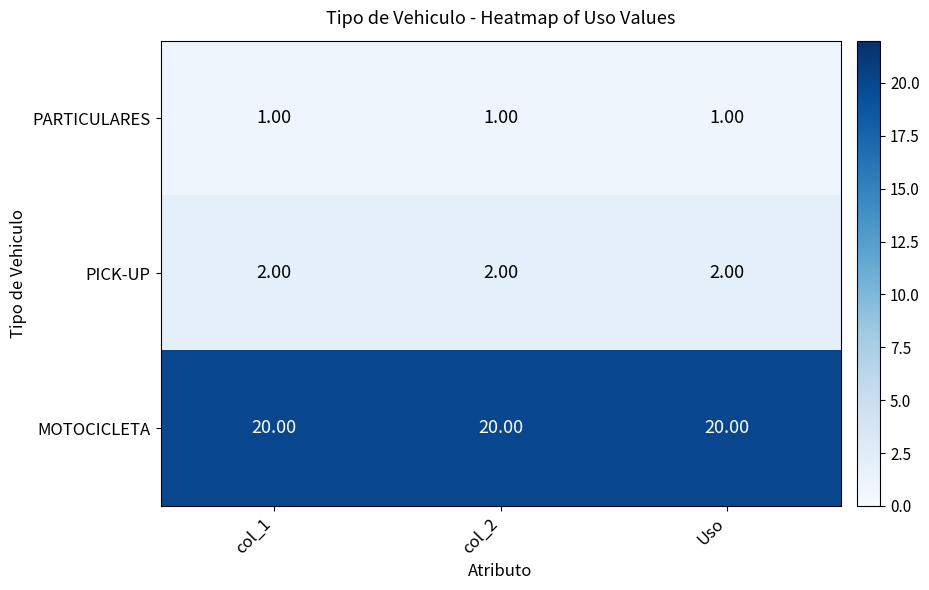

Which series has the largest total across all categories?

MOTOCICLETA